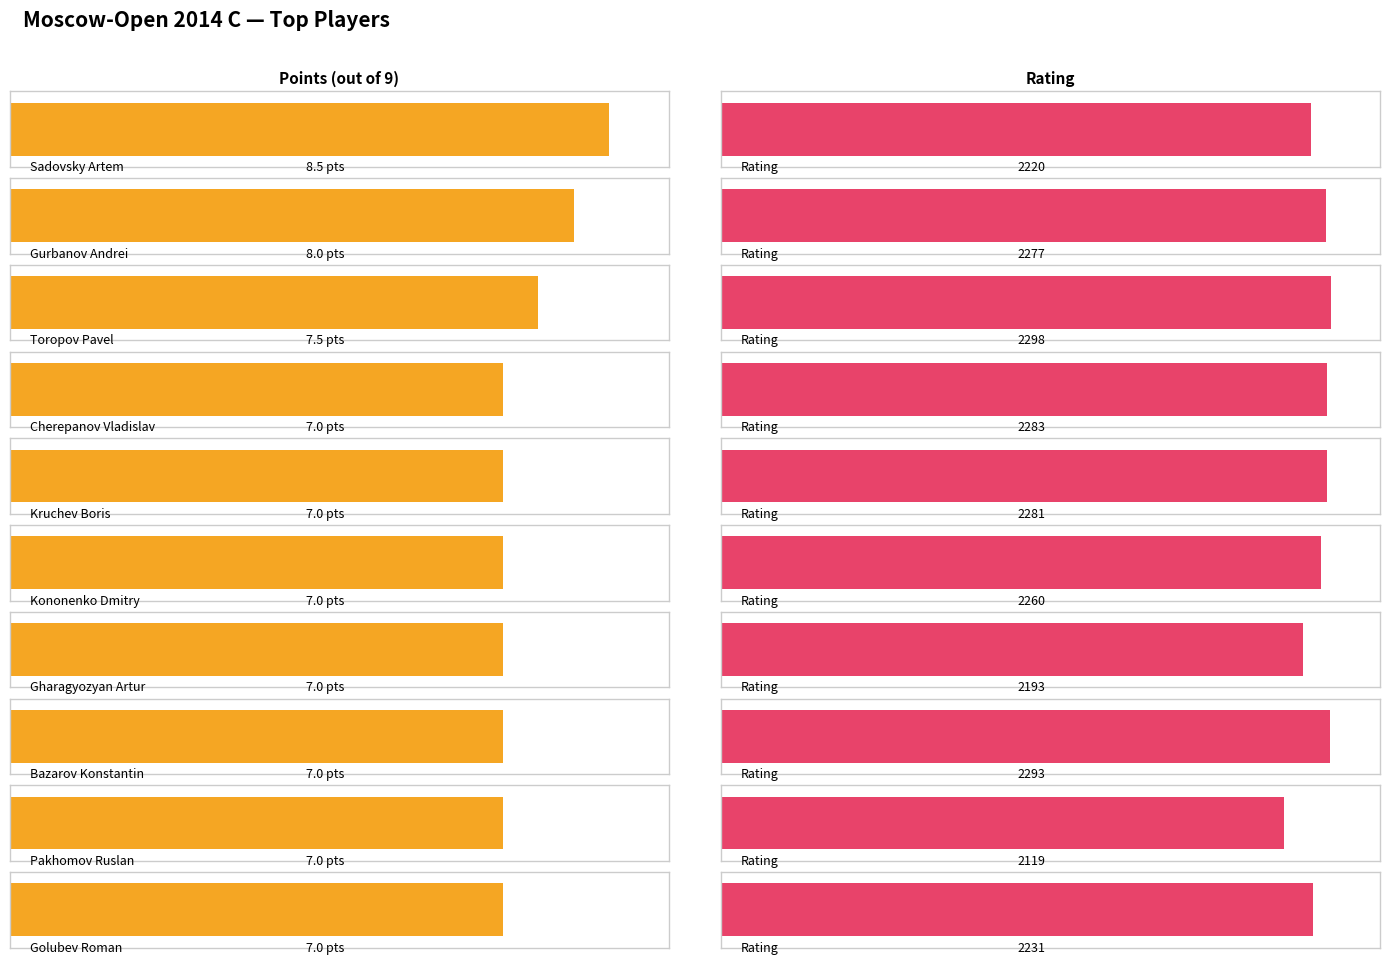

What is the label of the 3rd bar from the right?

Bazarov Konstantin